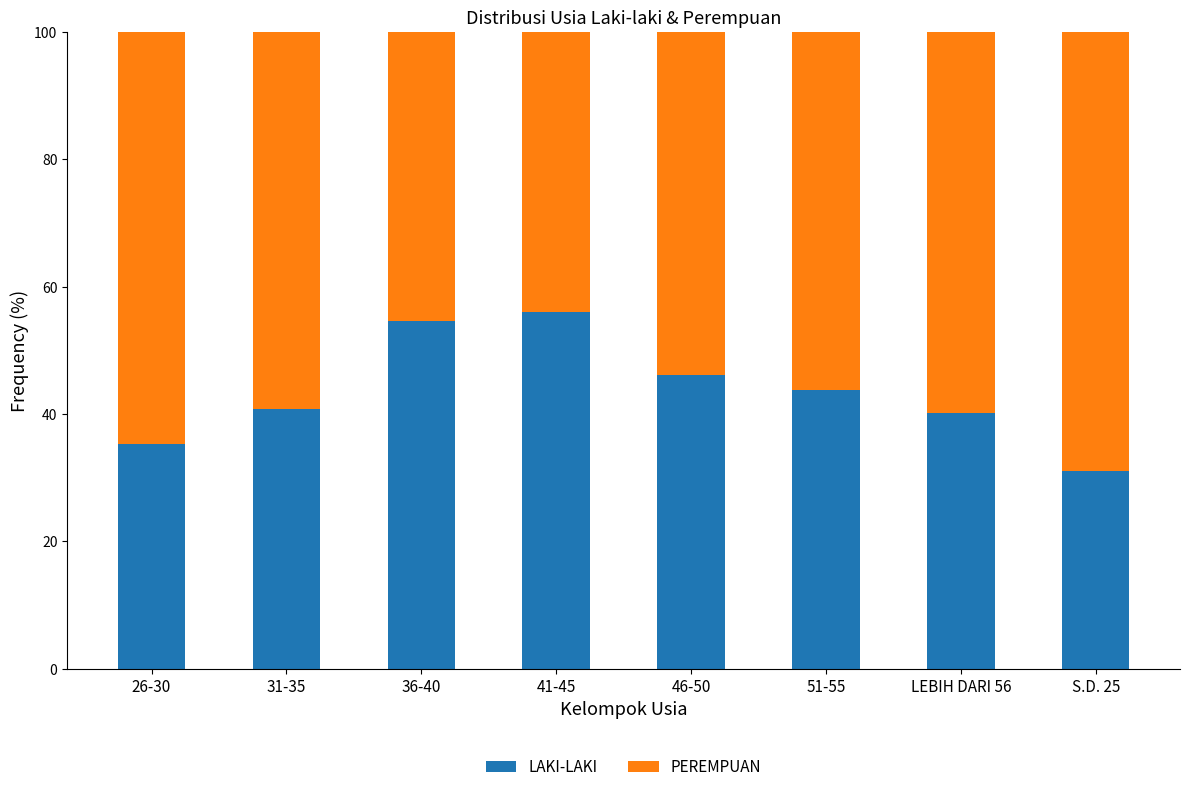

What is the highest value of the LAKI-LAKI series?

55.9